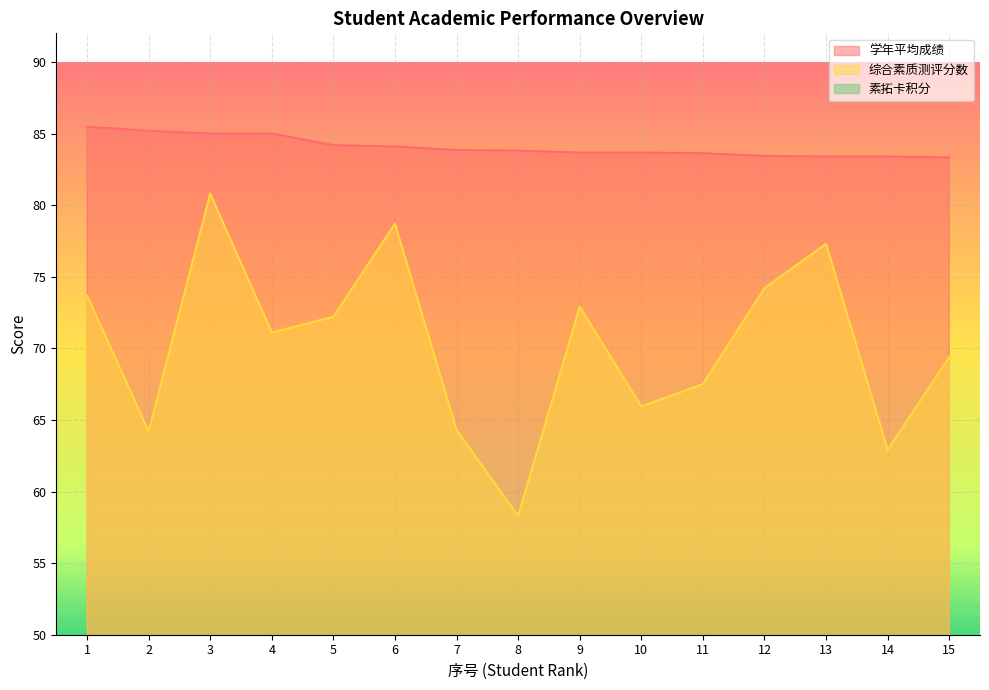

True or false: 素拓卡积分 and 学年平均成绩 intersect in this chart.

False